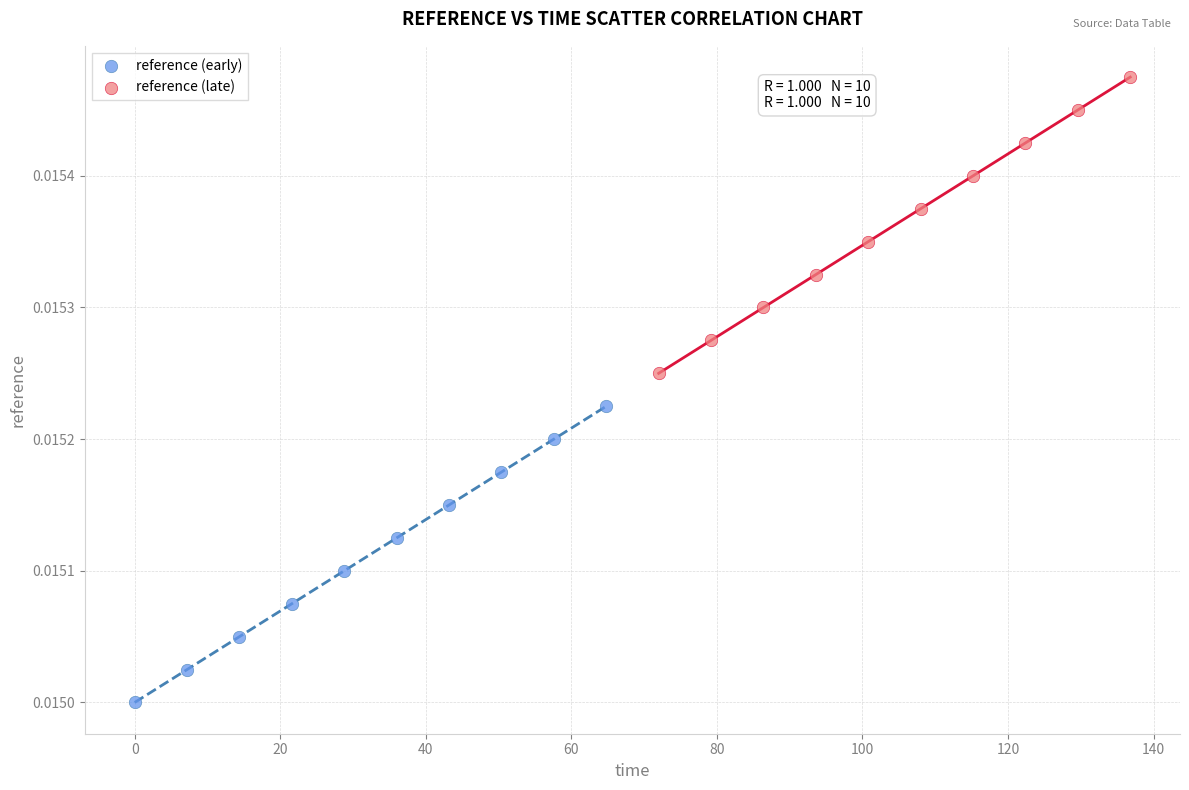

What are all the series names shown in the legend?

reference (early), reference (late)